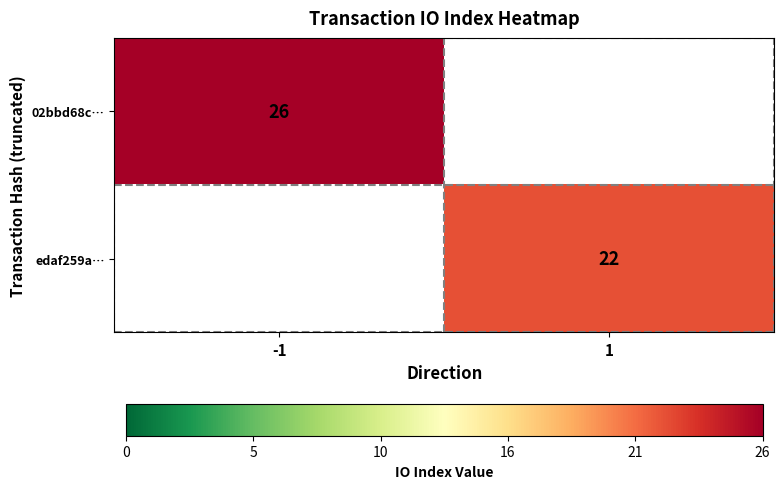

The 02bbd68c… series shows 15 at -1. True or false?

False